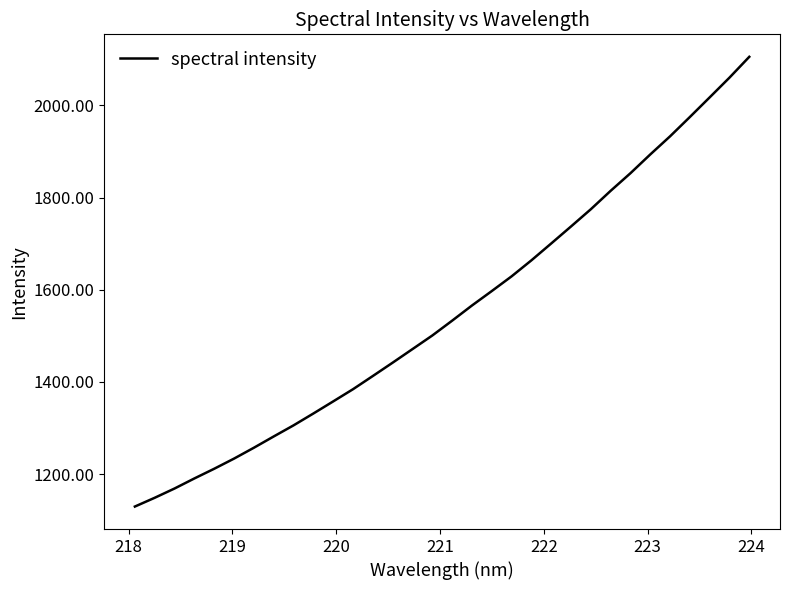

What is the greatest value displayed?

2105.3